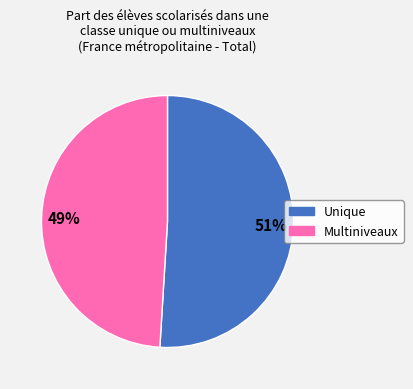

To the nearest percent, what is the average slice percentage?

50%